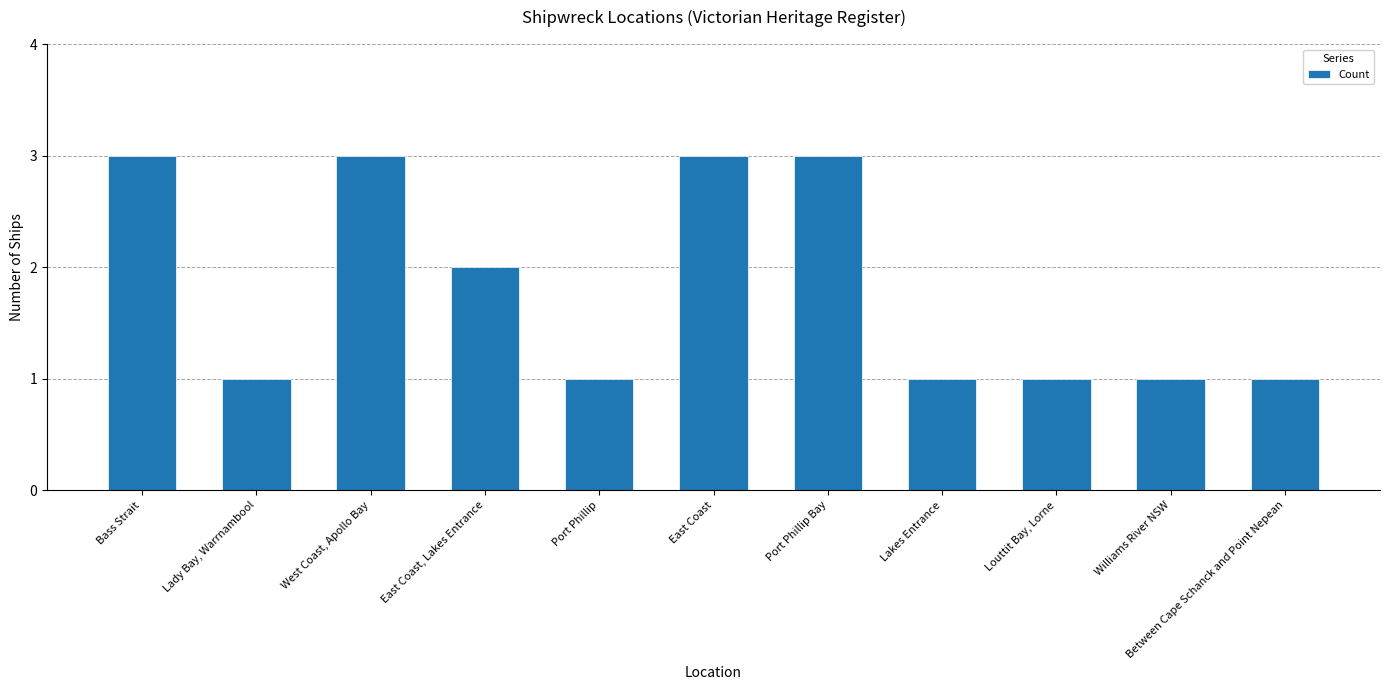

What is the value of the 7th bar from the left?

3